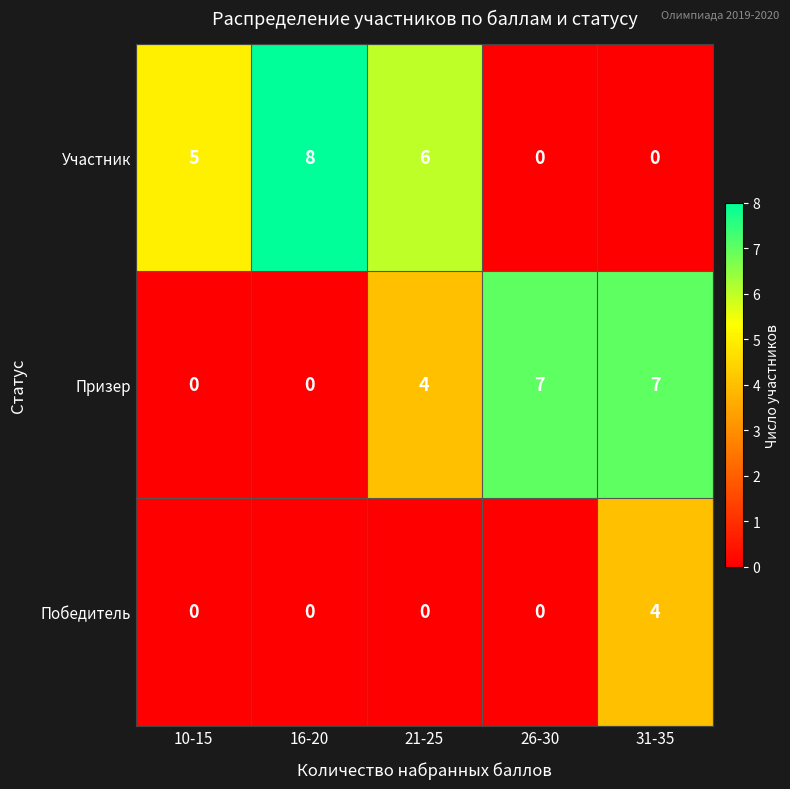

How many values in the Участник series are below 5?

2